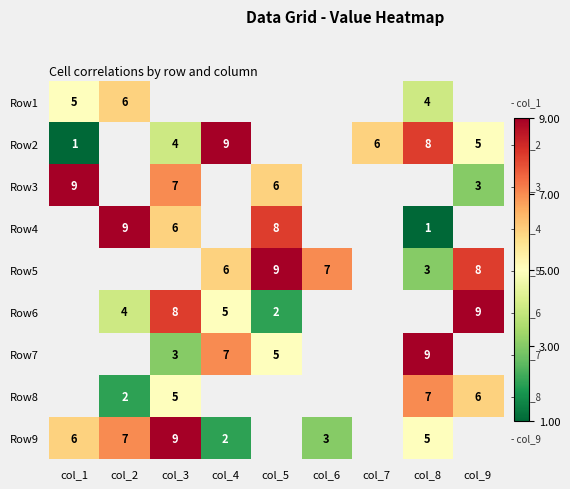

True or false: Row9 has a value of 8 at col_8.

False